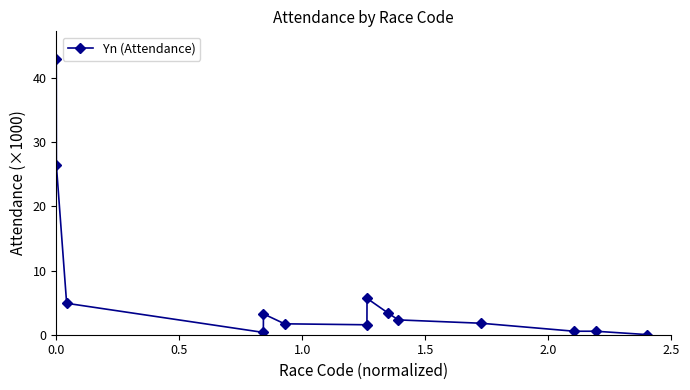

What is the difference between the second highest and second lowest values?

26.0